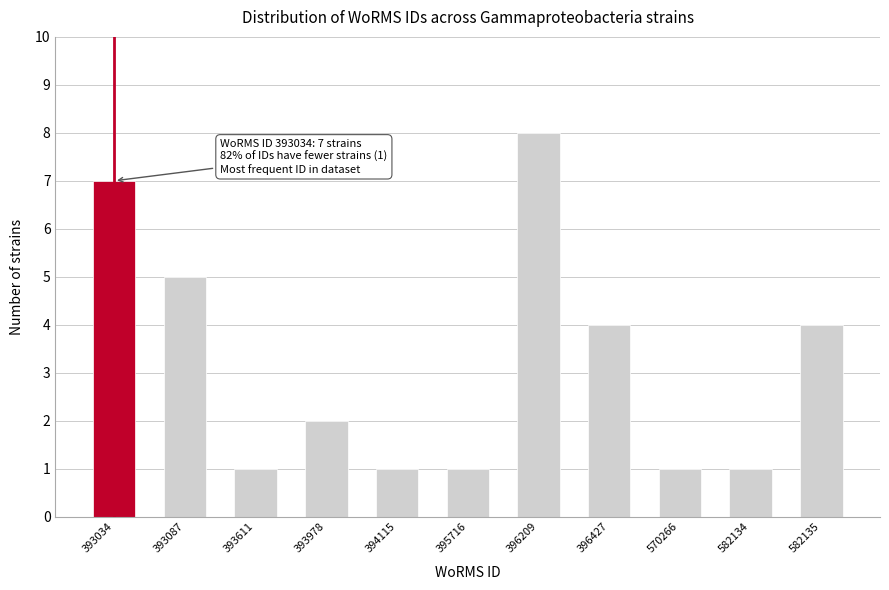

Reading left to right, what are all the values shown in this chart?

7	5	1	2	1	1	8	4	1	1	4